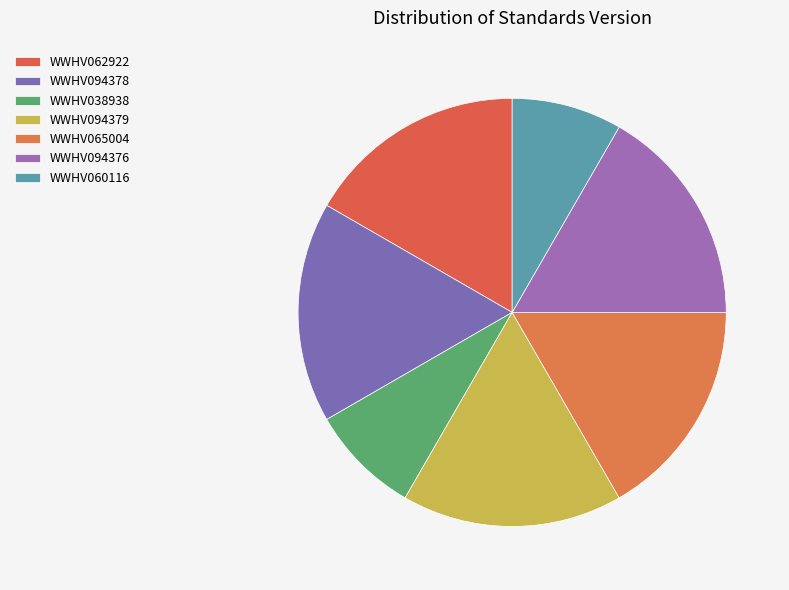

To the nearest percent, what percentage of the pie is WWHV094378?

17%